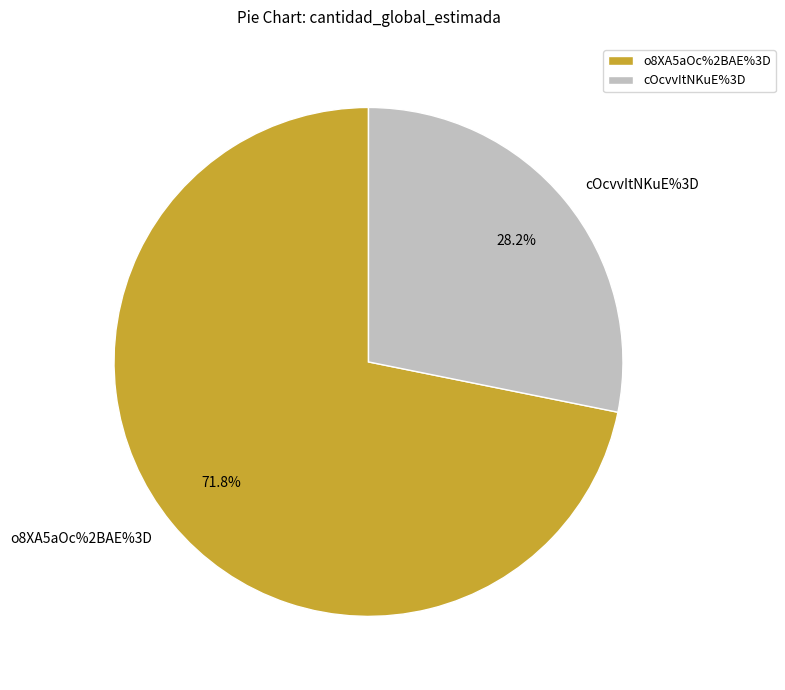

To the nearest percent, what percentage of the pie is cOcvvItNKuE%3D?

28%